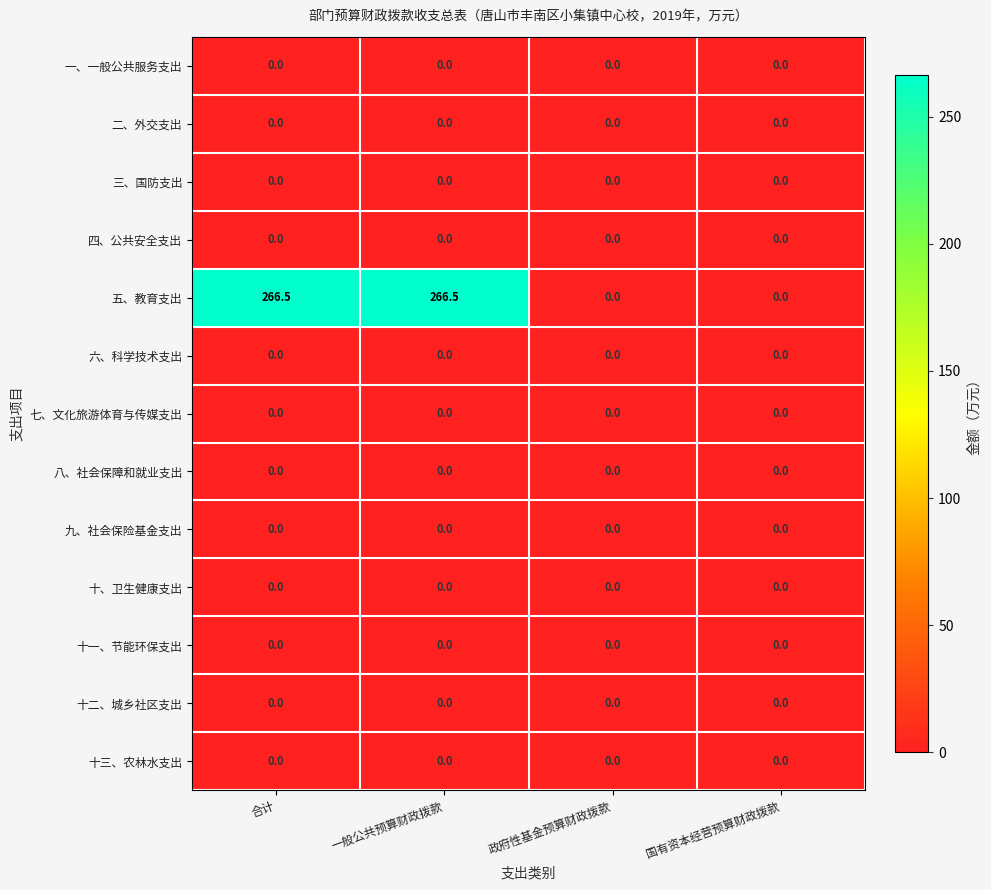

Which series has the largest total across all categories?

五、教育支出